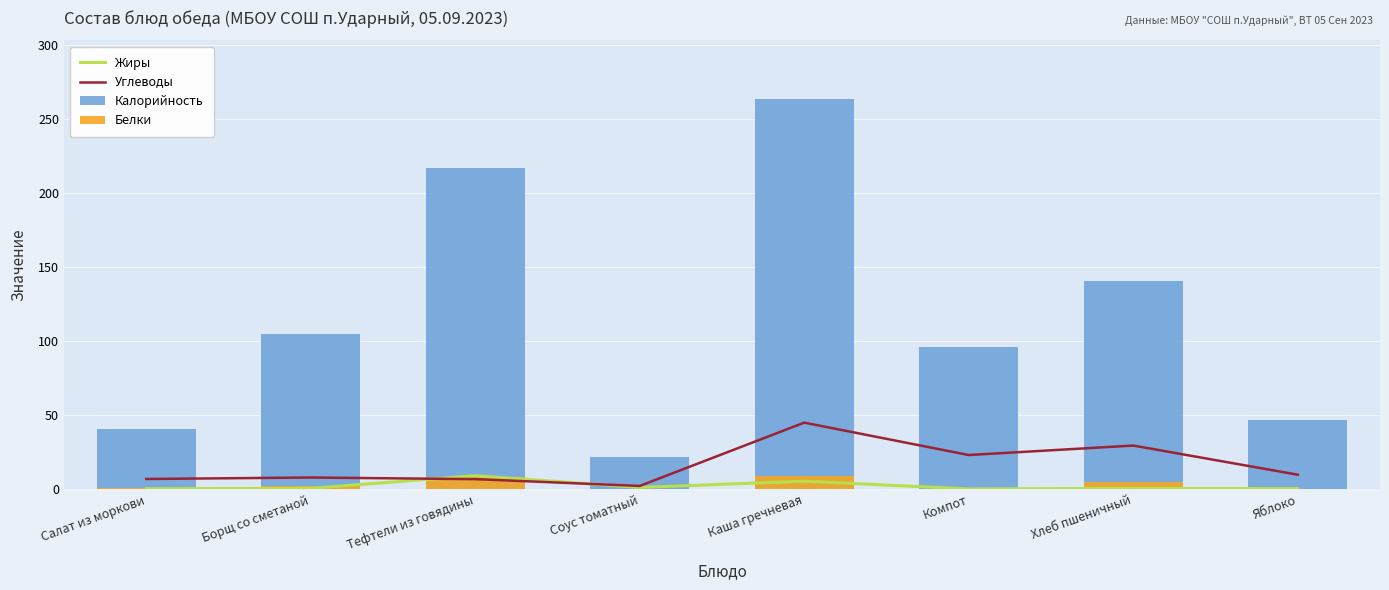

What is the sum of the Углеводы values at Компот and Яблоко?

32.9